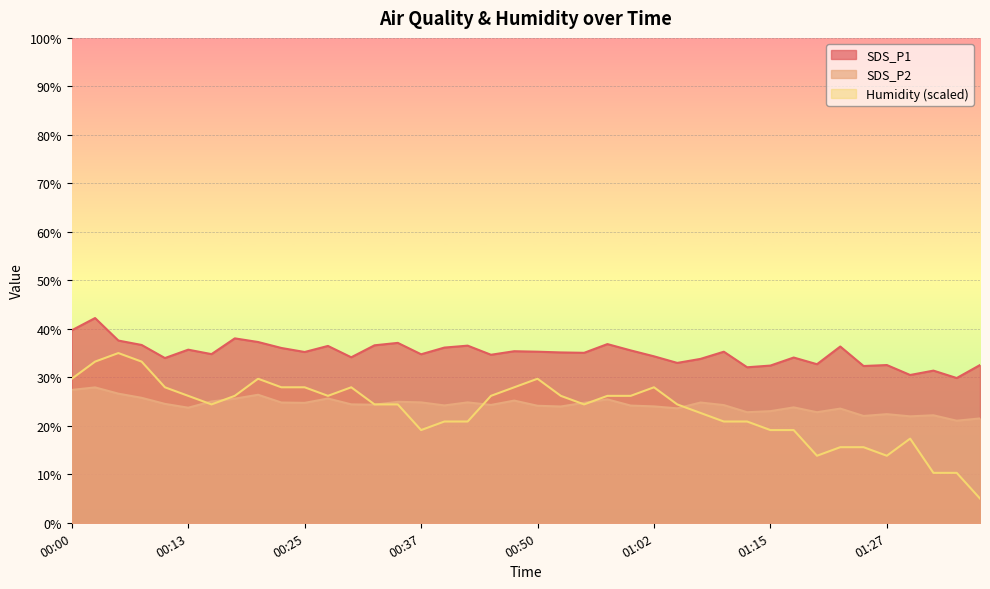

True or false: Humidity has a value of 24.4 at 01:05.

True